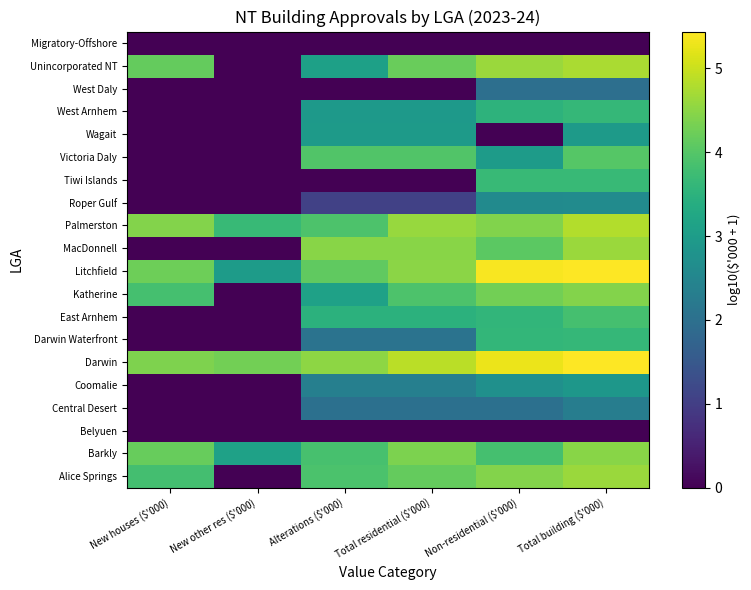

Which has a higher value, Total residential ($'000) or Total building ($'000)?

Total building ($'000)